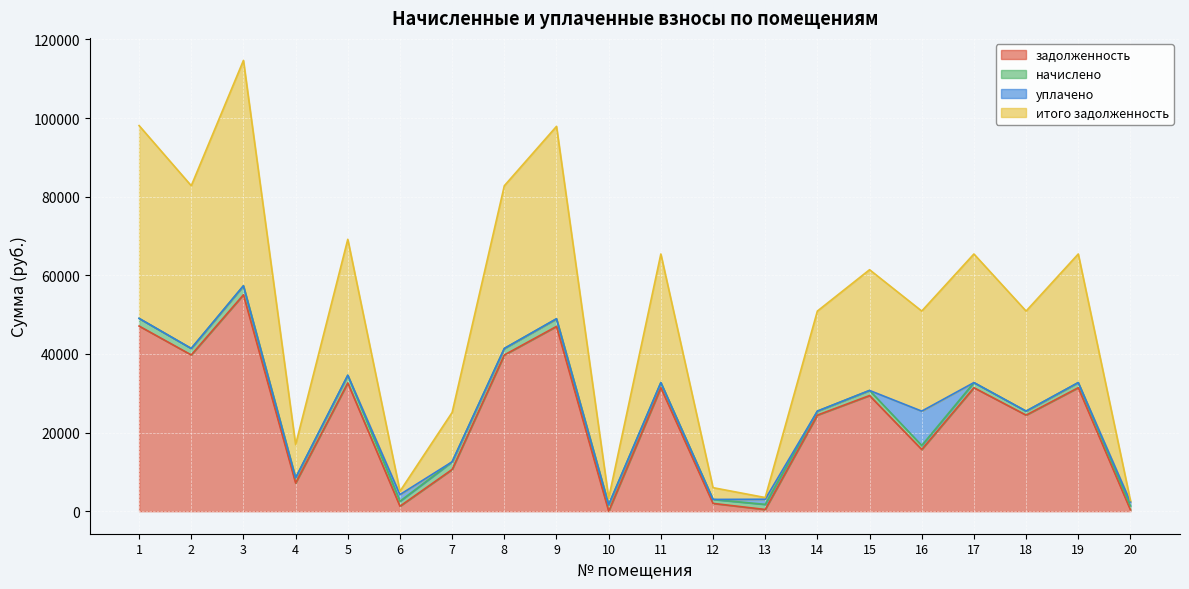

Where does the итого задолженность series first go above 61416?

1